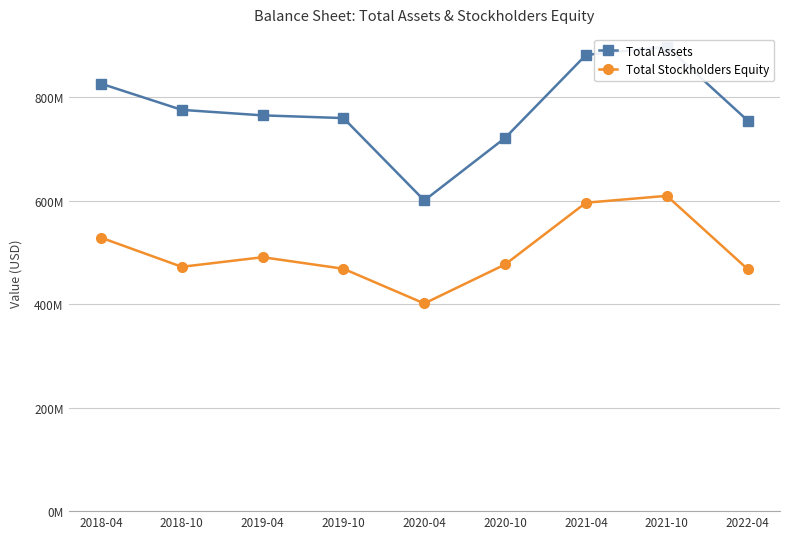

What is the value of the Total Assets point at the 3rd from the left?

764489654